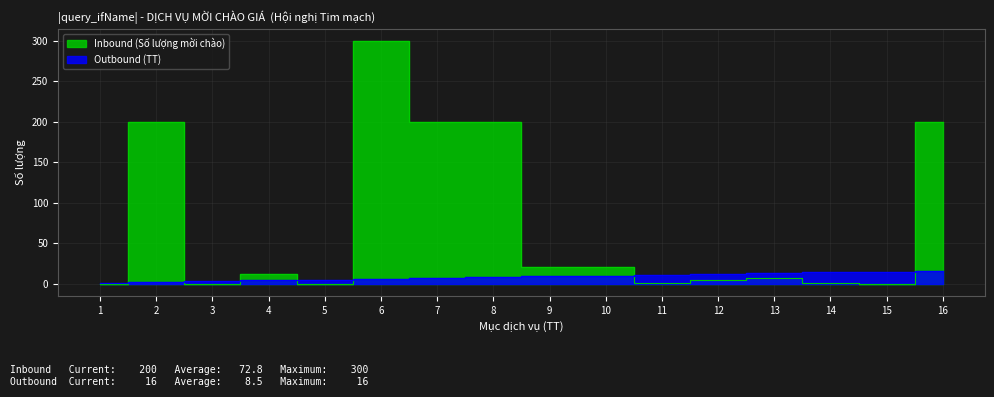

Which label corresponds to the smallest value in the chart?

1